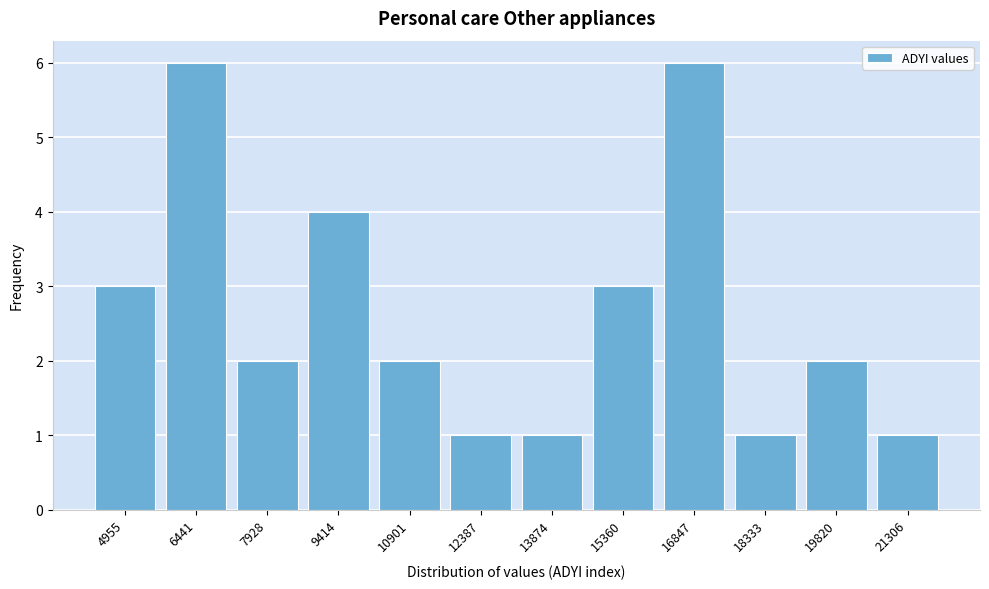

Reading left to right, what are all the values shown in this chart?

4955=3	6441=6	7928=2	9414=4	10901=2	12387=1	13874=1	15360=3	16847=6	18333=1	19820=2	21306=1